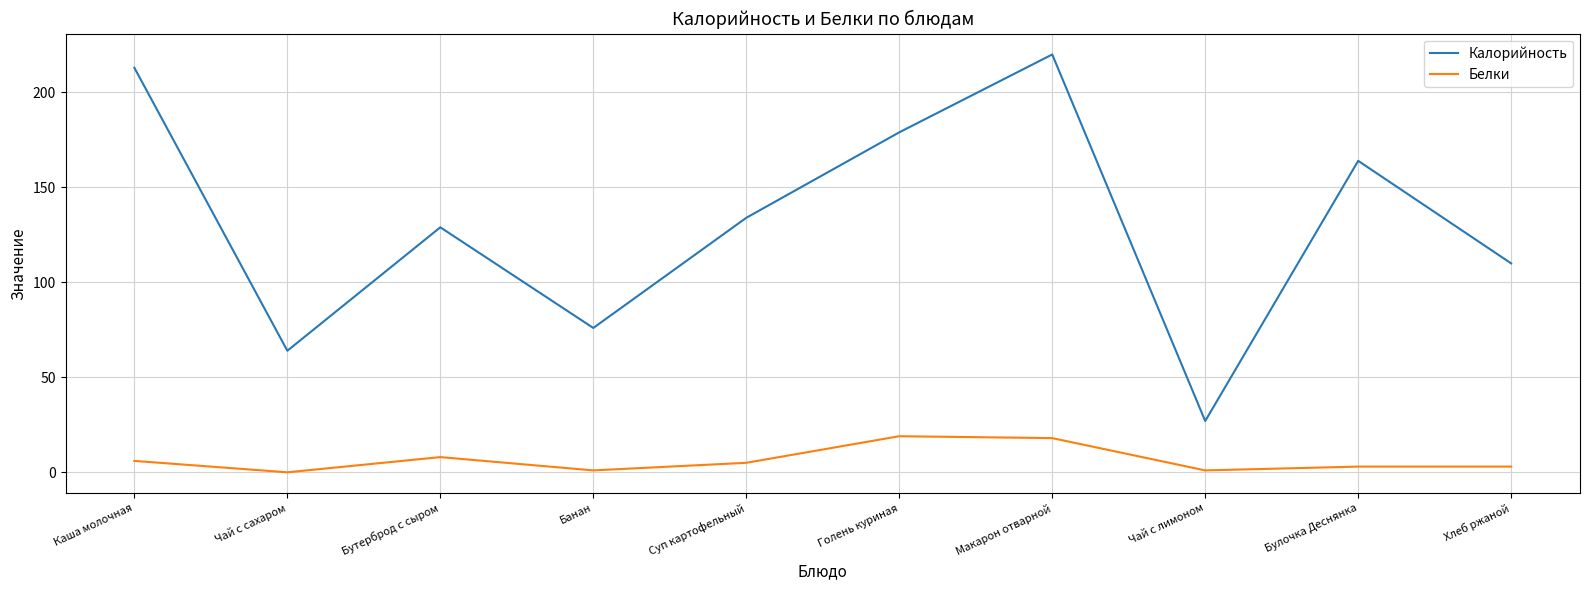

The Белки series shows 19 at Голень куриная. True or false?

True